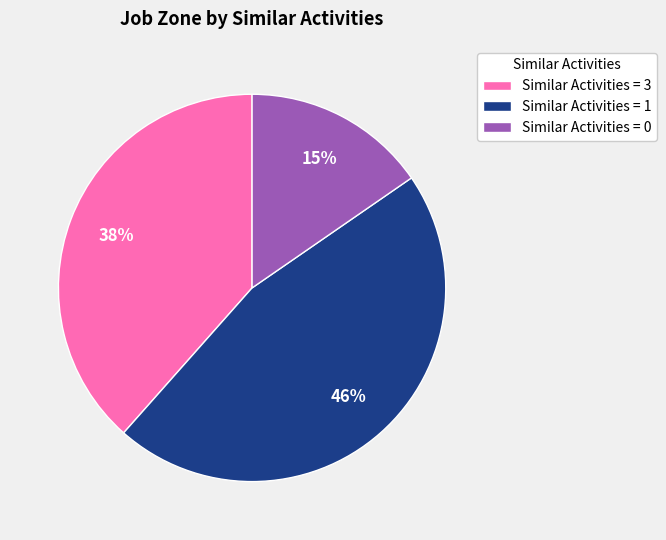

Is it true that Similar Activities = 1 is 46% of the pie?

True